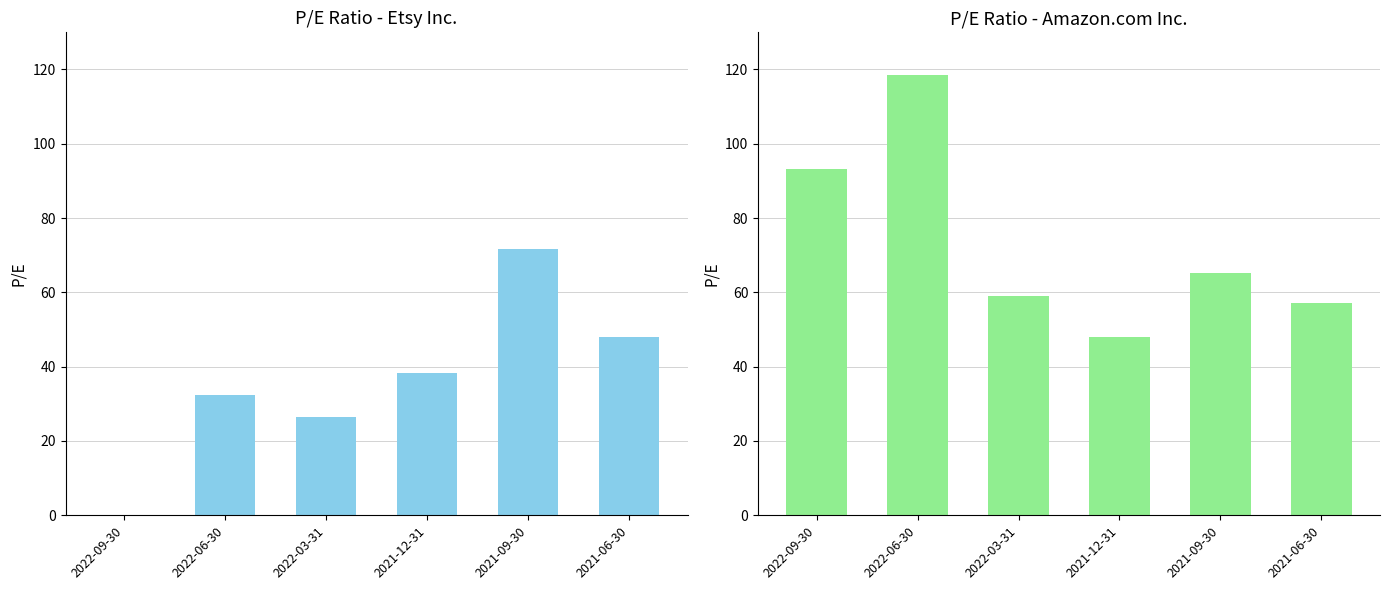

The value of P/E (Etsy) at 2021-09-30 is 44.7. True or false?

False